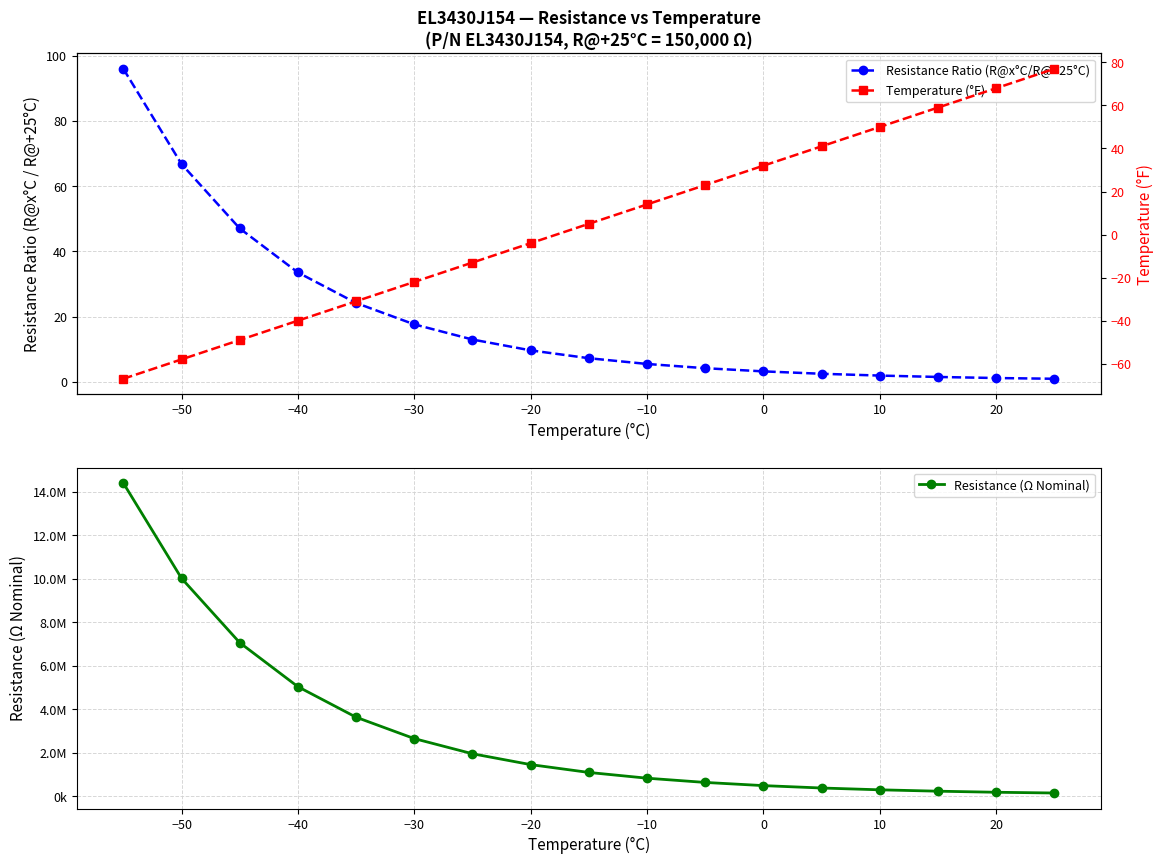

True or false: Temperature (°F) and Resistance (Ω Nominal) cross at least once.

False